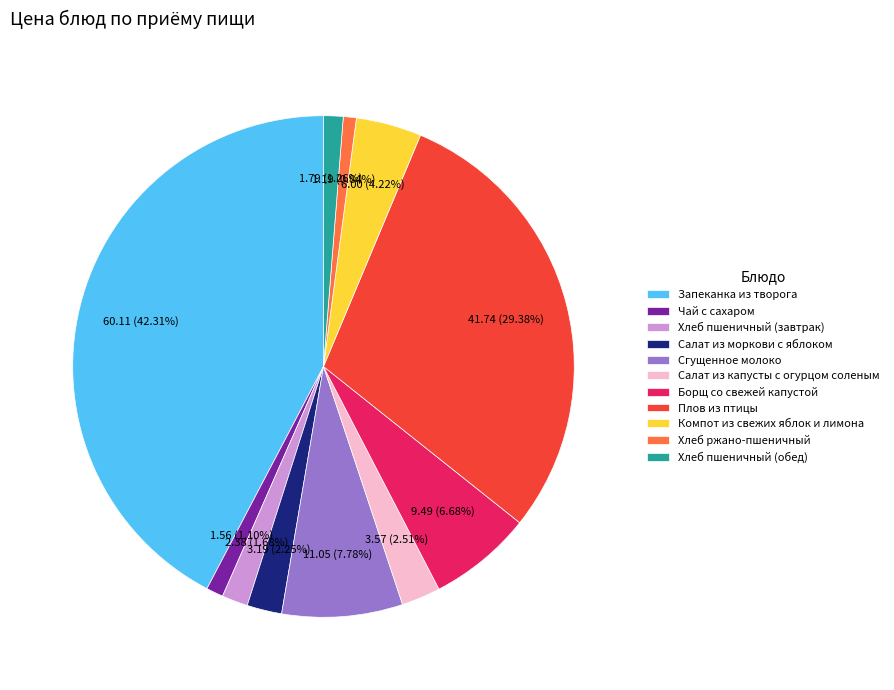

What percentage is NOT represented by Чай с сахаром?

98.9%